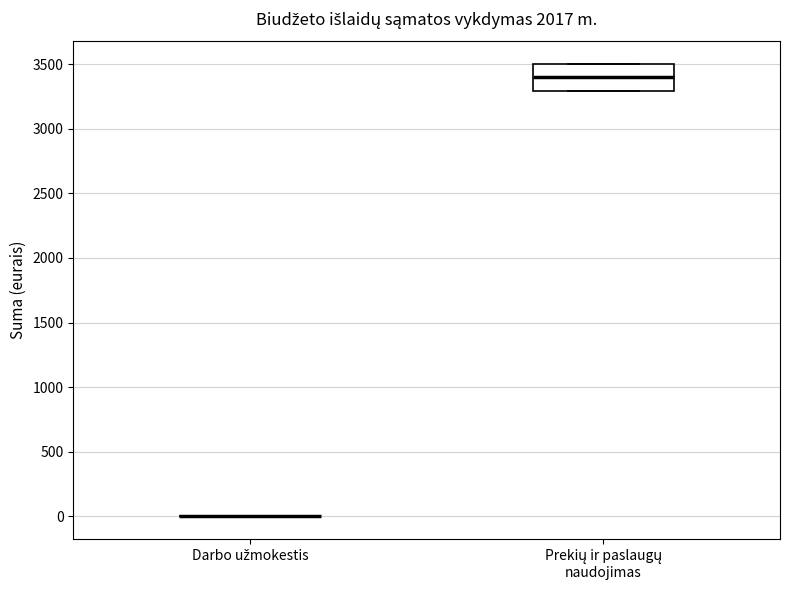

Reading left to right, transcribe this box plot: for each box, give where its median line is, the range the box spans, and where its two whiskers end, as read against the y-axis. The values are not printed on the chart, so give them approximately, as read against the axis.

Darbo užmokestis: box collapsed to a line at 0, whiskers 0 to 0
Prekių ir paslaugų naudojimas: median 3400, box 3300 to 3500, whiskers 3300 to 3500